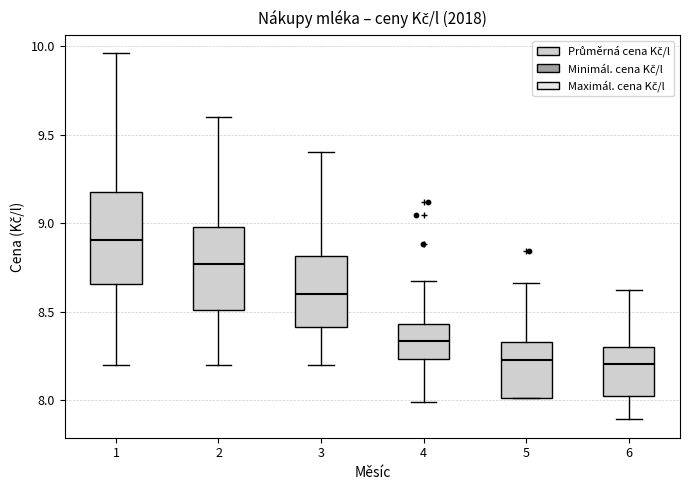

Reading left to right, read every box against the y-axis: the position of its median line, the range the box covers, and the ends of its whiskers. The values are not printed on the chart, so give them approximately, as read against the axis.

1: median 8.90, box 8.65 to 9.20, whiskers 8.20 to 9.95
2: median 8.75, box 8.50 to 9.00, whiskers 8.20 to 9.60
3: median 8.60, box 8.40 to 8.80, whiskers 8.20 to 9.40
4: median 8.35, box 8.25 to 8.45, whiskers 8.00 to 8.65
5: median 8.25, box 8.00 to 8.35, whiskers 8.00 to 8.65
6: median 8.20, box 8.00 to 8.30, whiskers 7.90 to 8.60